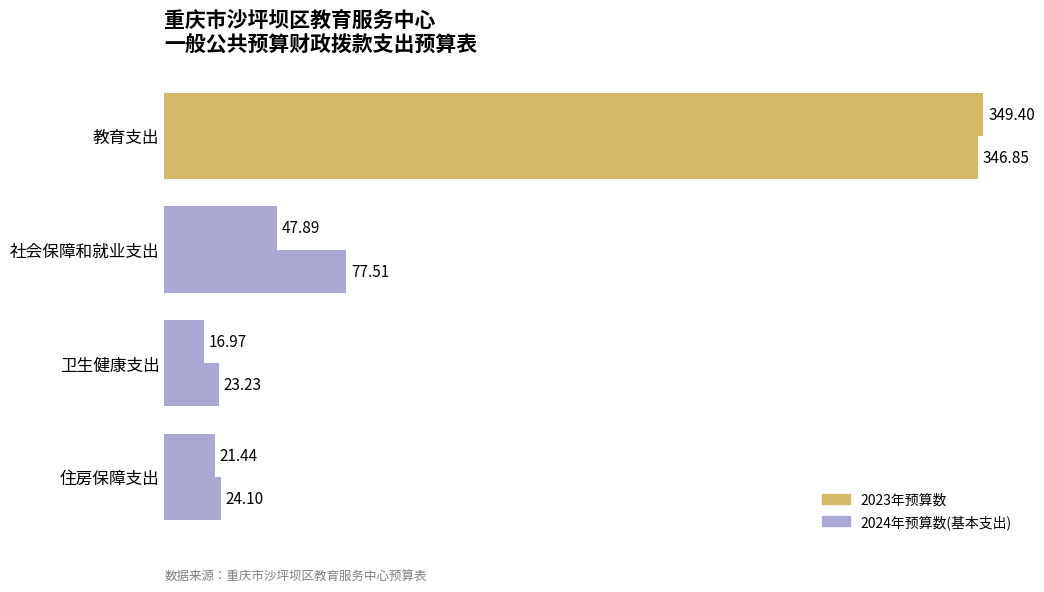

How many values in the 2024年预算数(基本支出) series are below 47?

2